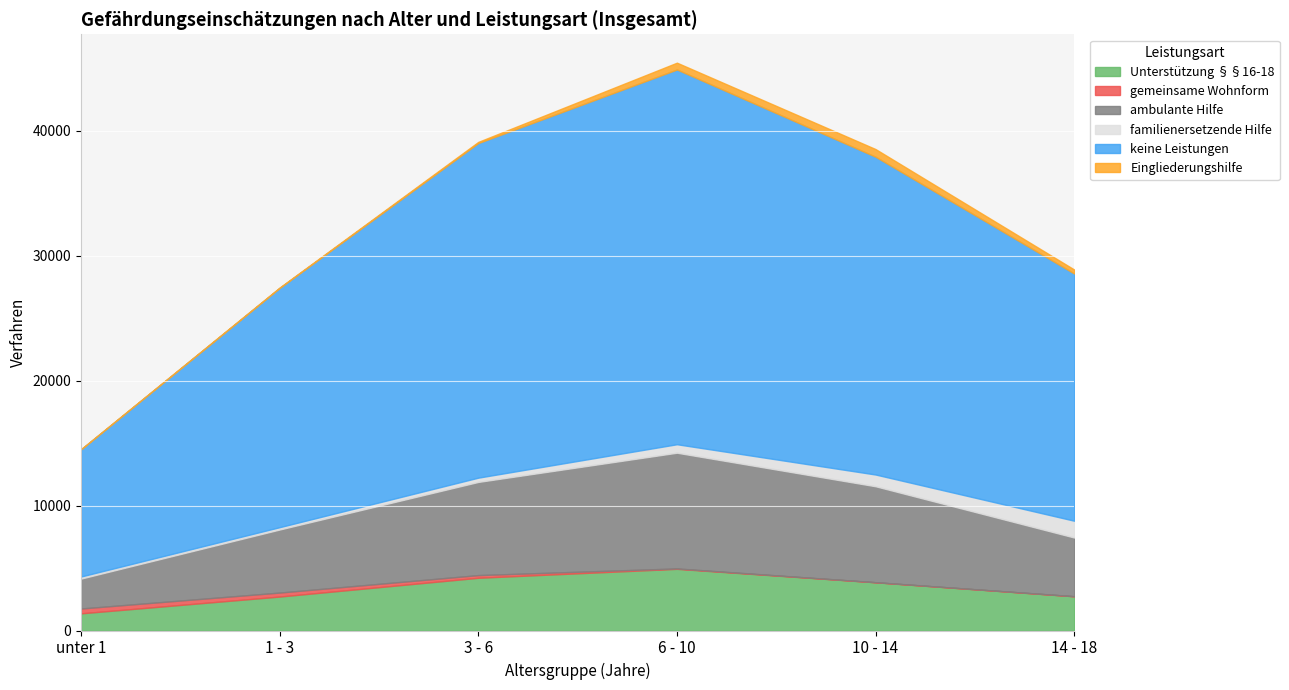

How many data points in keine Leistungen are less than 25427?

3